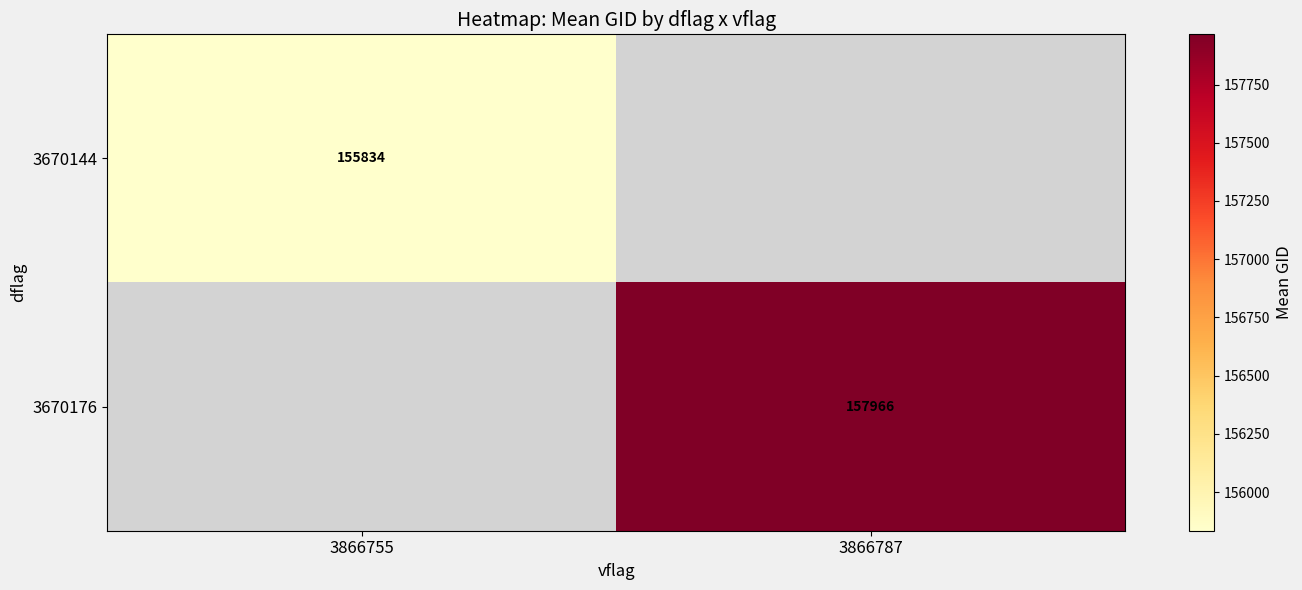

Is the value of 3670144 at 3866755 greater than the value of 3670176 at 3866787?

No